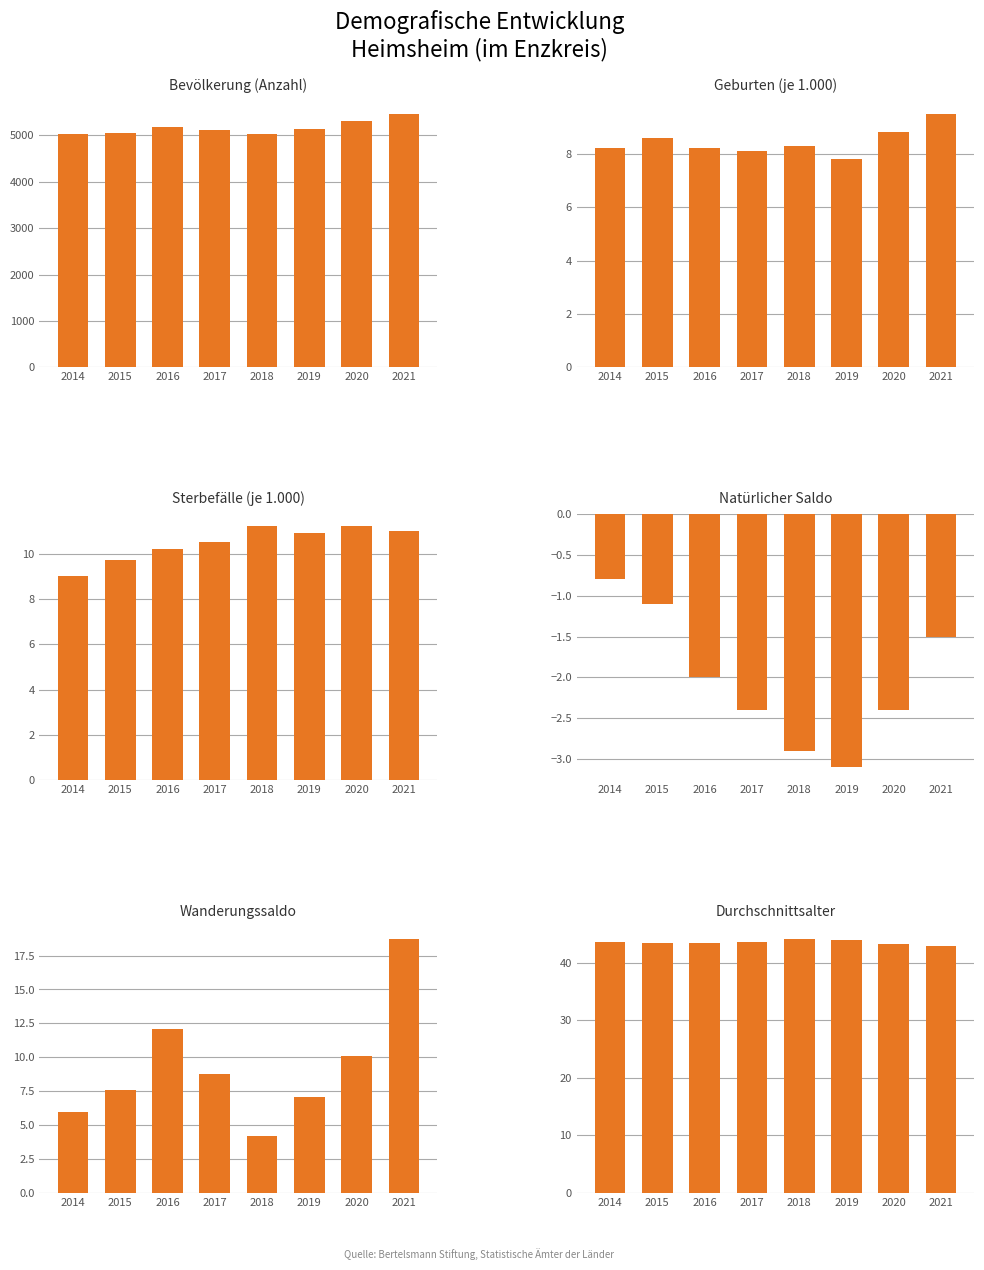

True or false: Bevölkerung (Anzahl) has a value of 8470.0 at 2018.

False